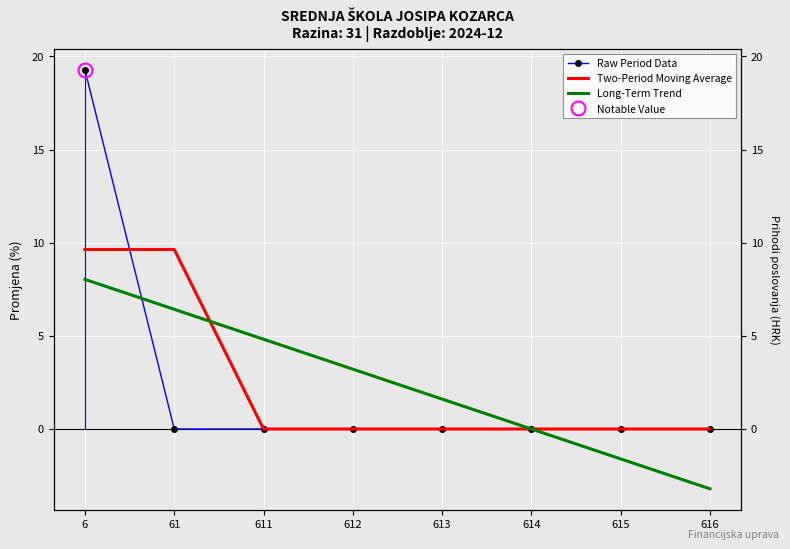

Where do Two-Period Moving Average and Long-Term Trend first cross each other?

61 and 611